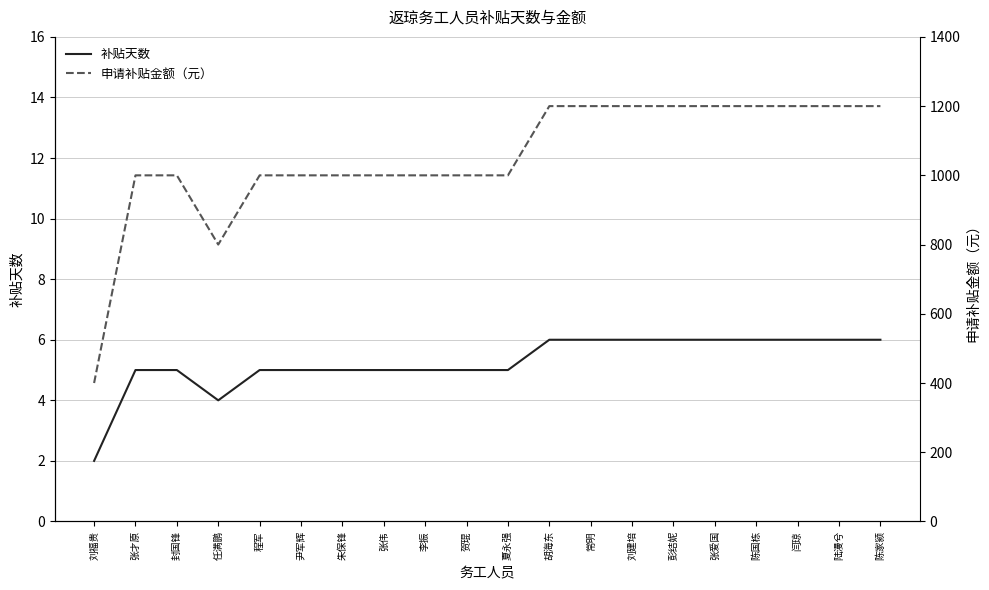

The 补贴天数 series shows 5 at 张伟. True or false?

True